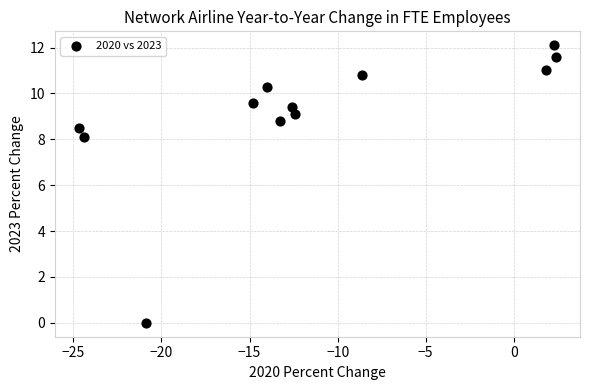

What Y value in the scatter plot is closest to 6?

8.1